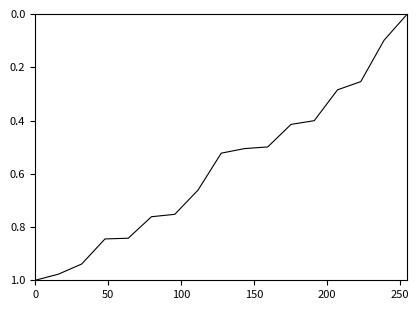

Reading left to right, extract all data points from this chart.

1.0	1.0	0.9	0.8	0.8	0.8	0.8	0.7	0.5	0.5	0.5	0.4	0.4	0.3	0.3	0.1	0.0